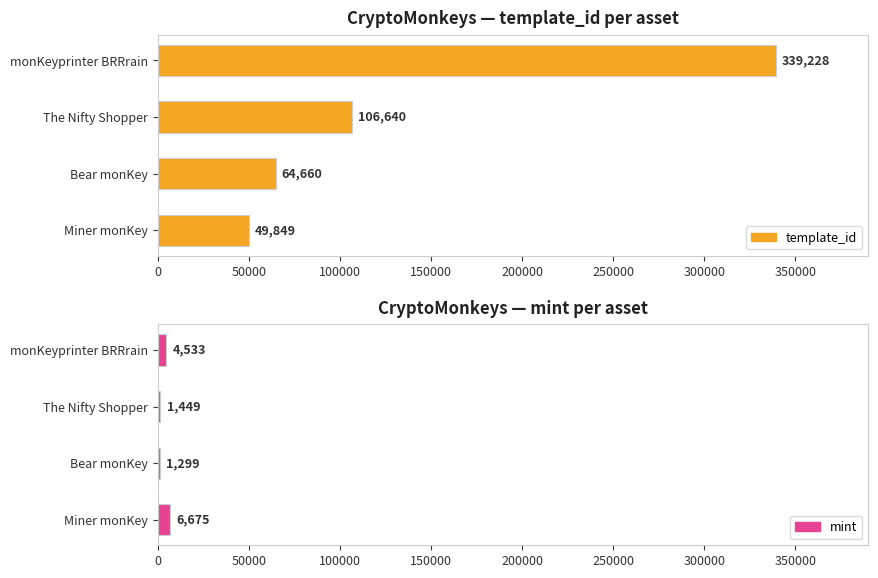

Is it true that template_id equals 555967 at monKeyprinter BRRrain?

False